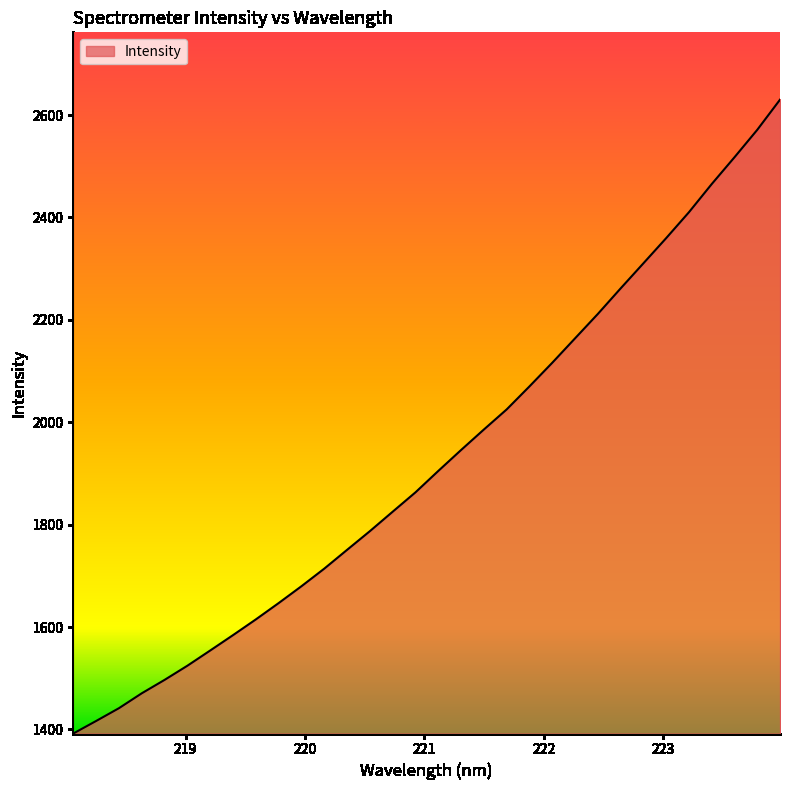

What is the maximum value shown in the chart?

2630.0